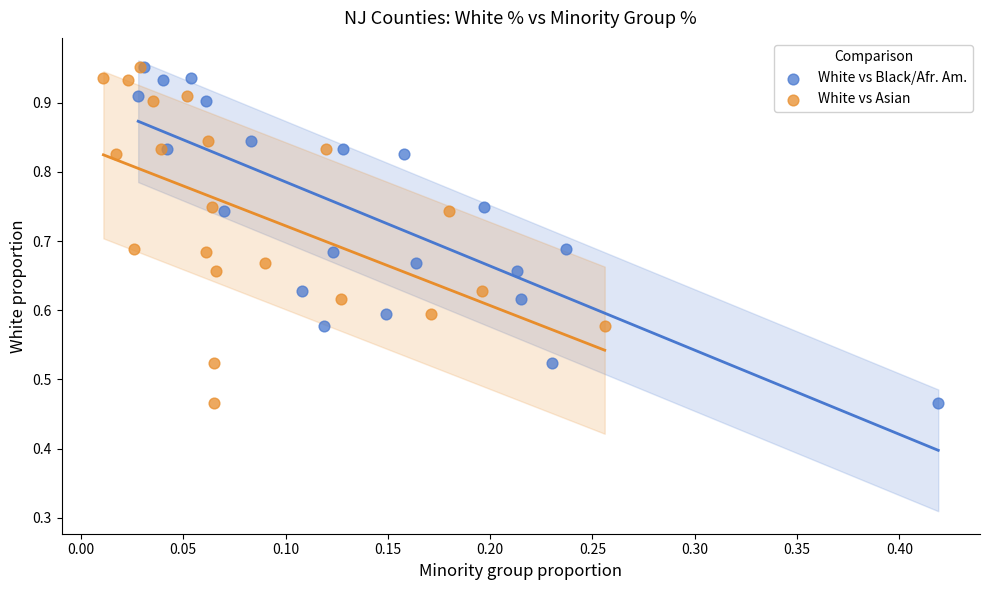

What are all the series names shown in the legend?

White vs Black/Afr. Am., White vs Asian